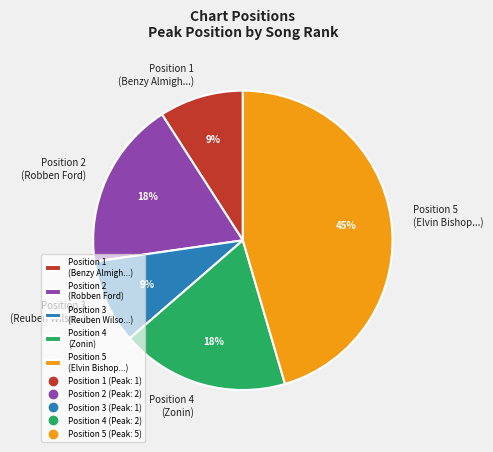

What is the largest slice in the pie chart?

Position 5 (Elvin Bishop...)